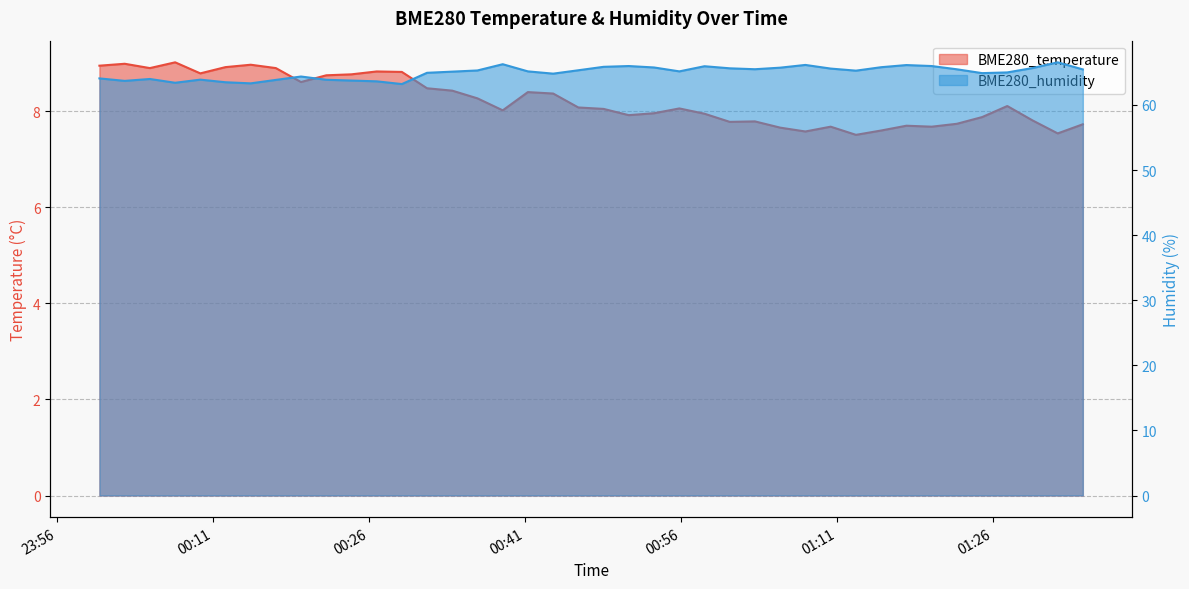

What is the value of the BME280_temperature point at the 9th from the left?

8.6